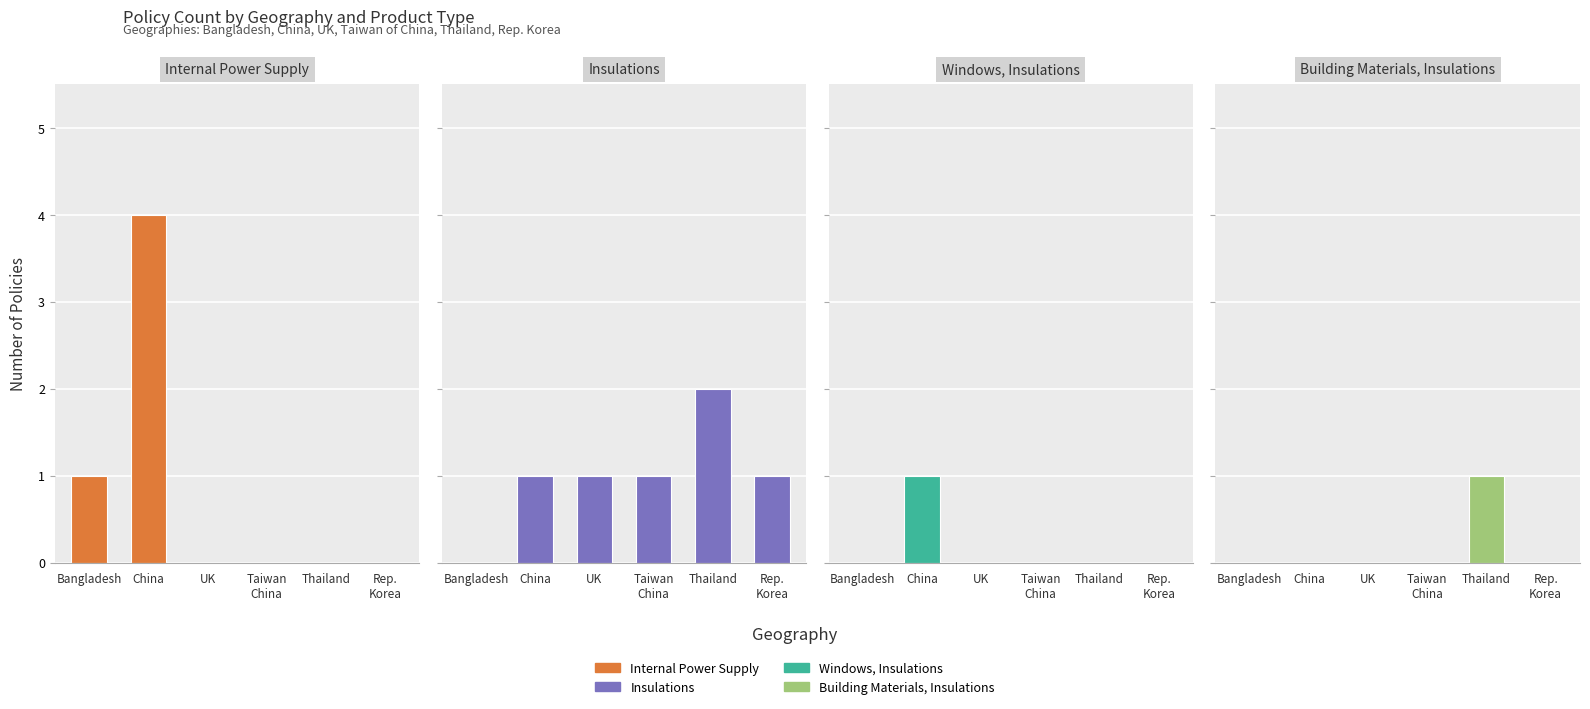

True or false: Insulations has a value of 1 at Rep.
Korea.

True